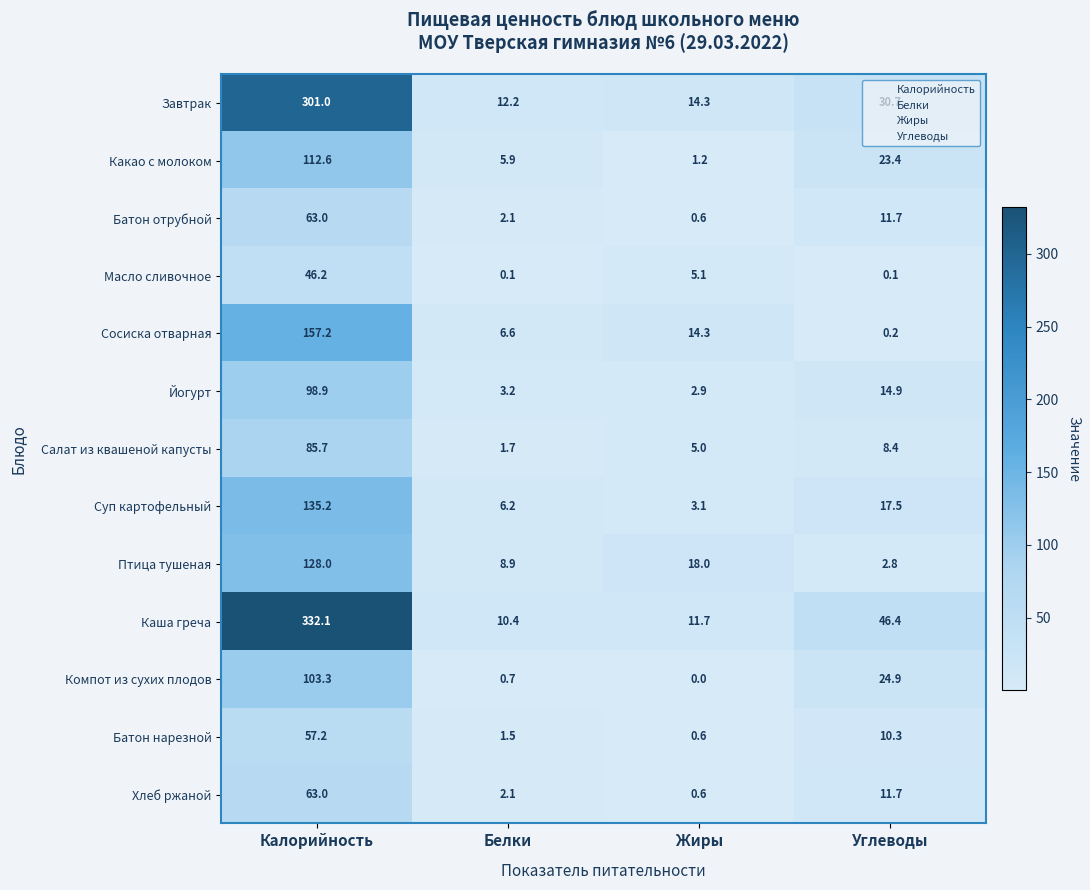

The value of Суп картофельный at Углеводы is 9.0. True or false?

False